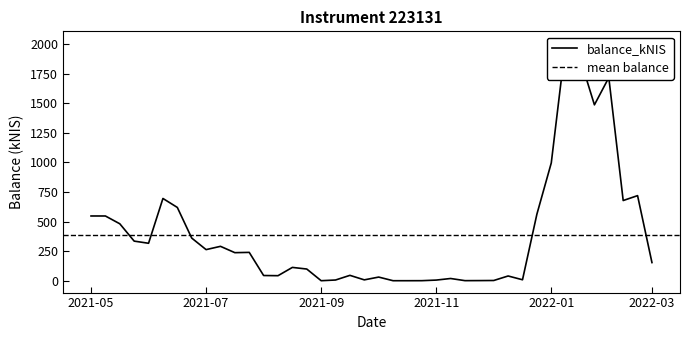

What is the maximum value shown in the chart?

2008.3